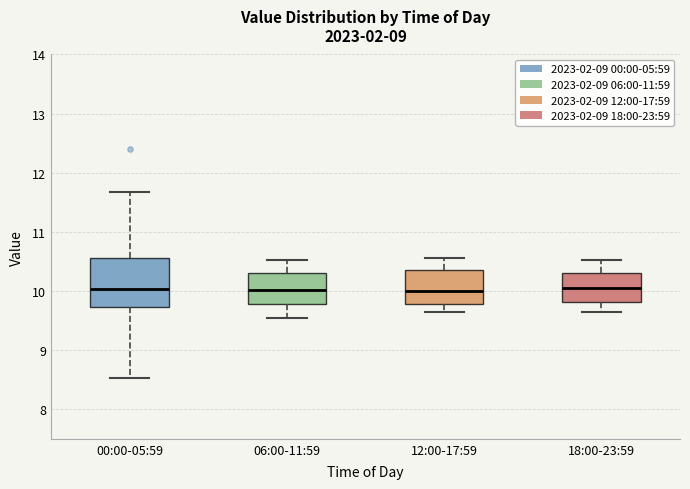

Which box is the tallest, from its lower edge to its upper edge?

00:00-05:59